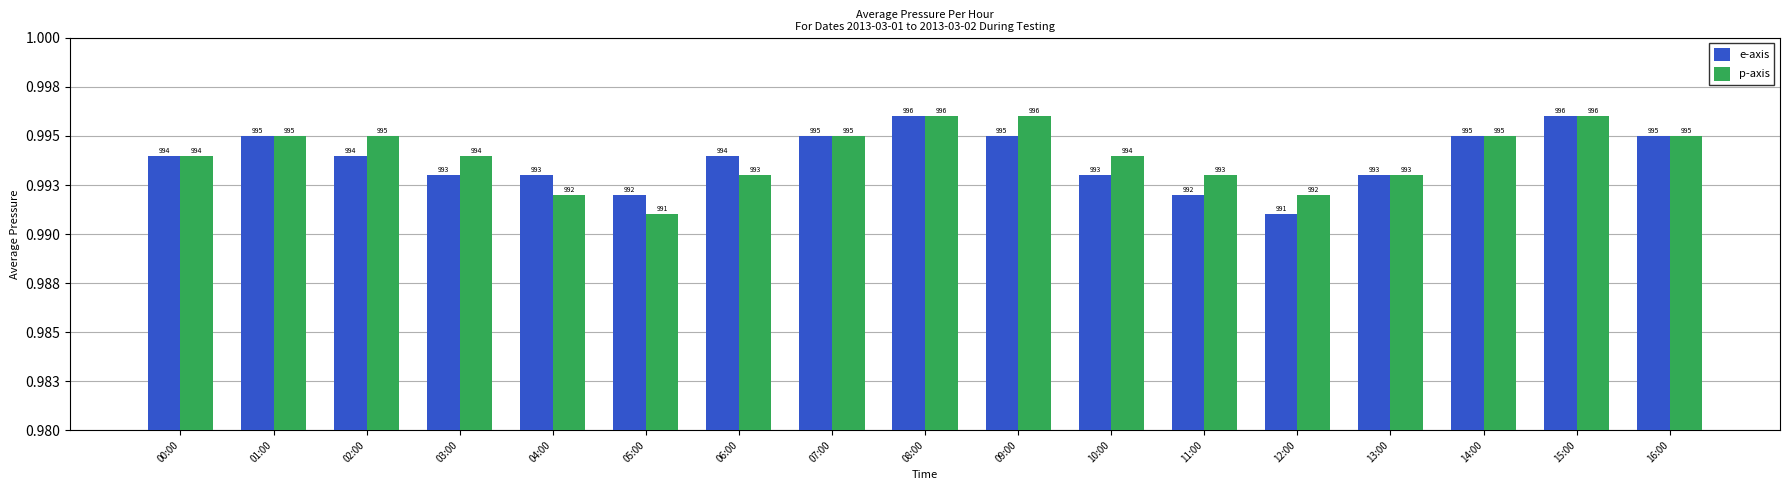

What is the value of the e-axis bar at the 17th from the left?

995